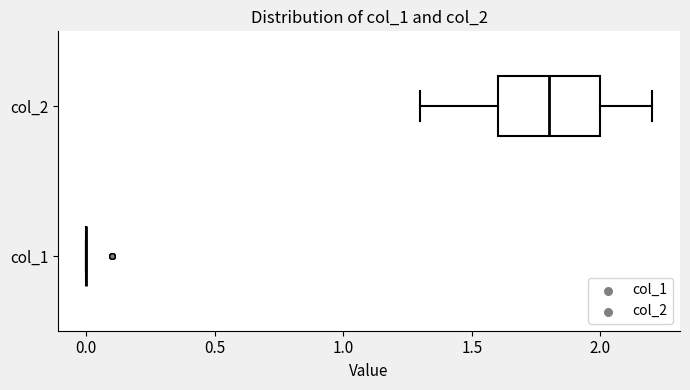

Reading bottom to top, read every box against the x-axis: the position of its median line, the range the box covers, and the ends of its whiskers. The values are not printed on the chart, so give them approximately, as read against the axis.

col_1: box collapsed to a line at 0.0, whiskers 0.0 to 0.0
col_2: median 1.8, box 1.6 to 2.0, whiskers 1.3 to 2.2